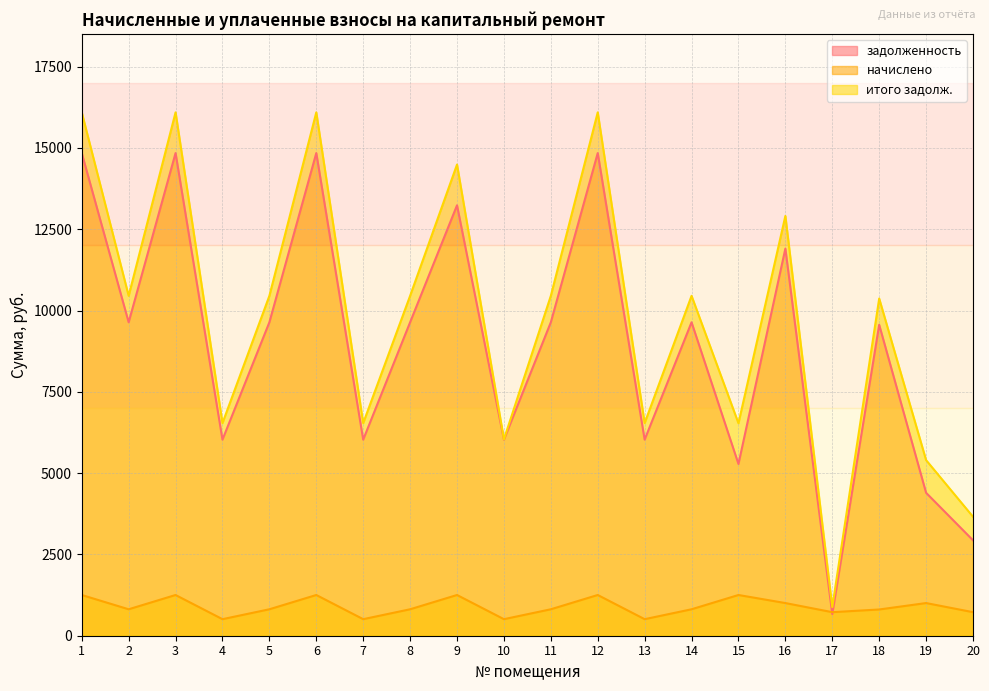

How many lines are shown in the chart?

3